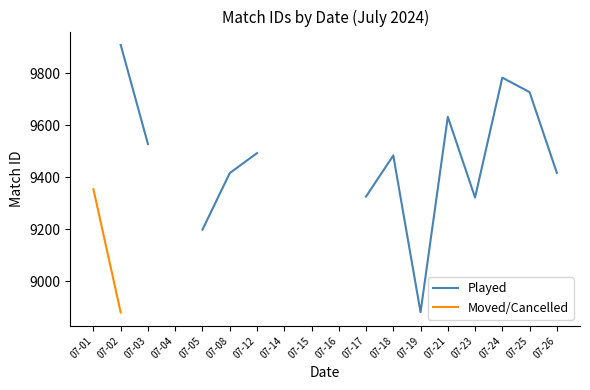

Does the chart have visible grid lines?

No